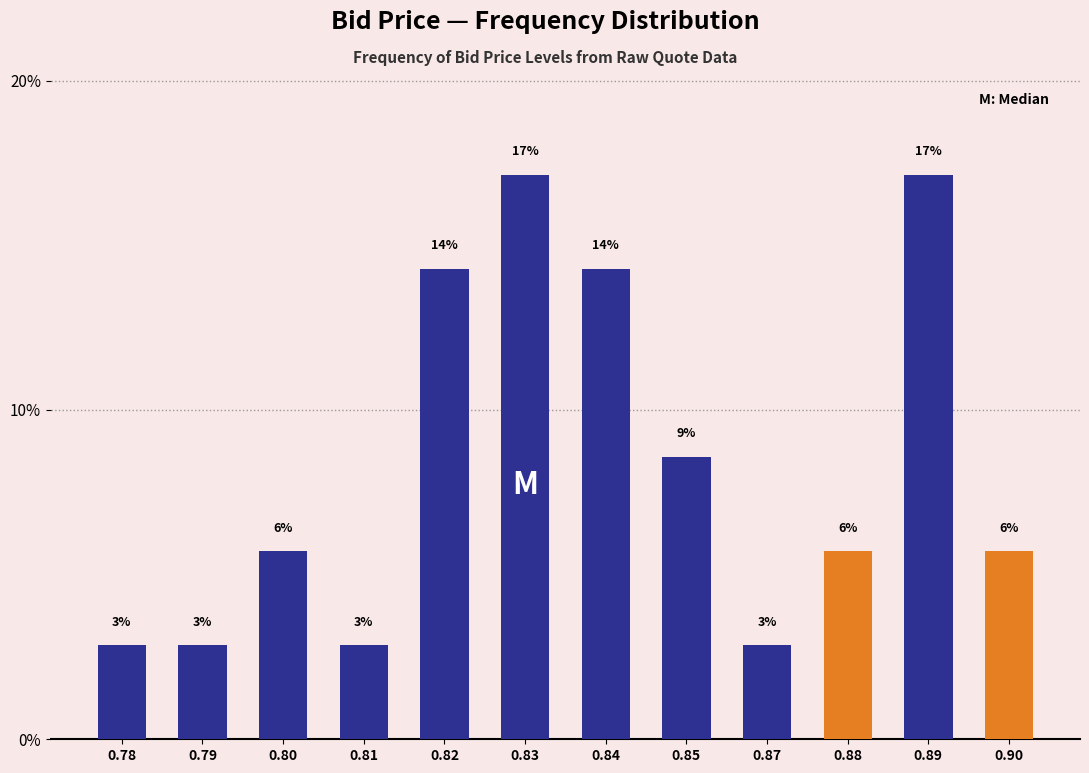

Does the chart contain any negative values?

No